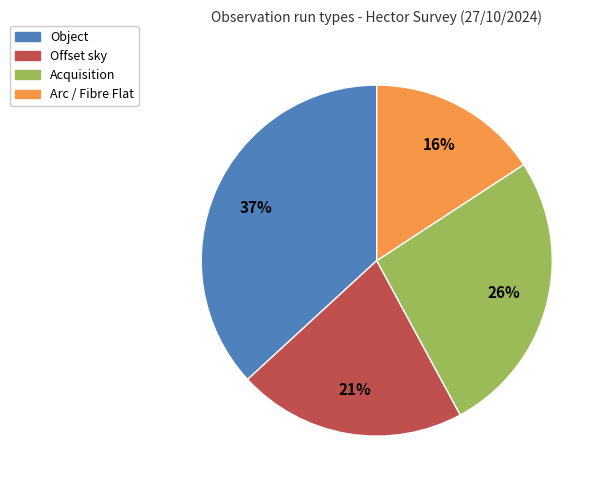

Is there any slice that represents more than half of the pie?

No